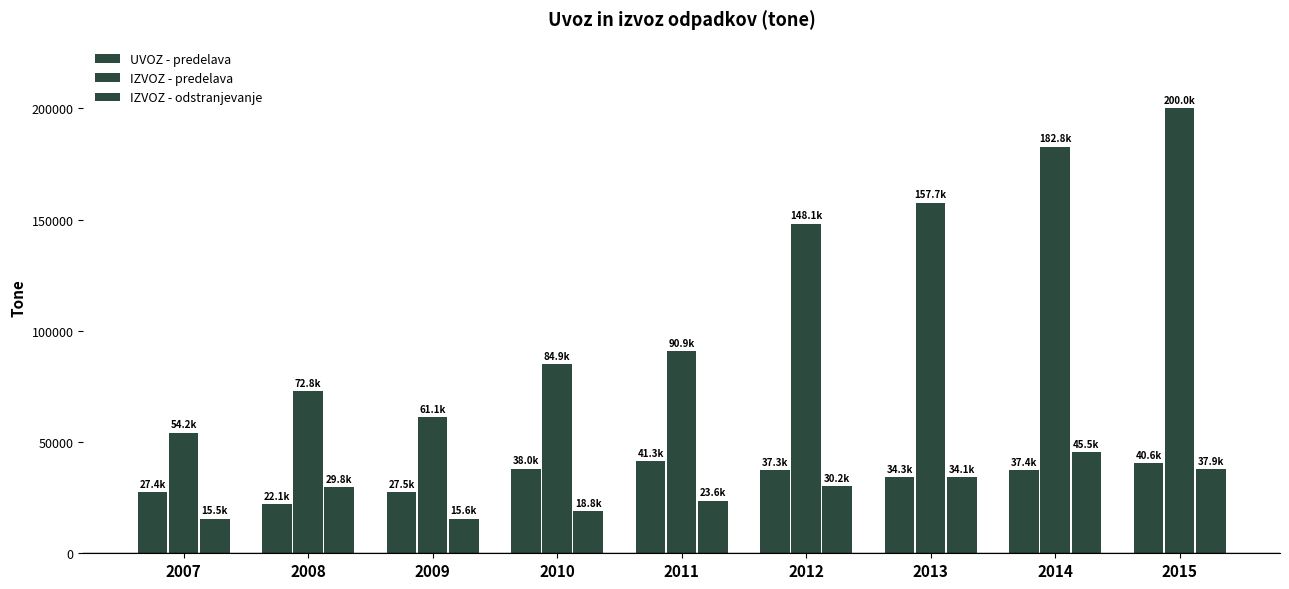

Rank the series by their maximum value, from highest to lowest.

IZVOZ - predelava, IZVOZ - odstranjevanje, UVOZ - predelava